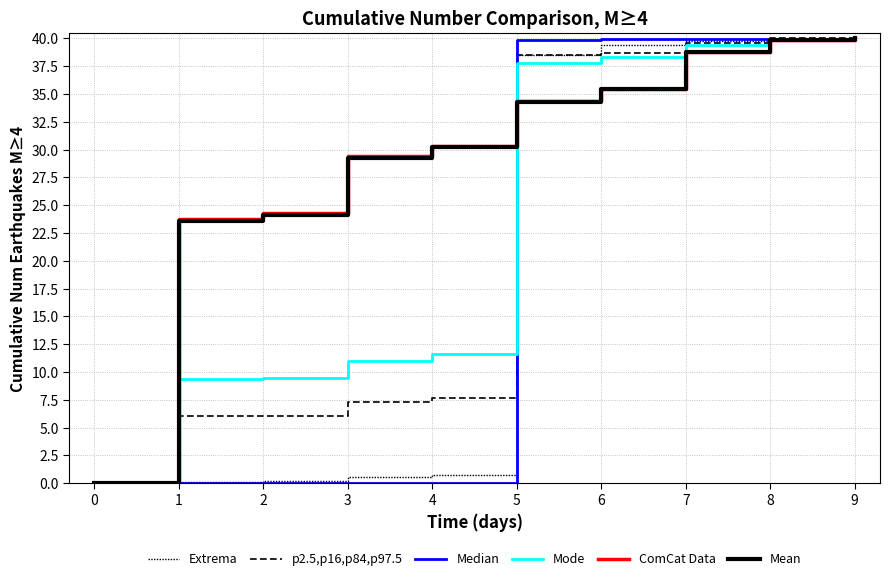

Between which two adjacent categories do Median and Mode first intersect?

4 and 5